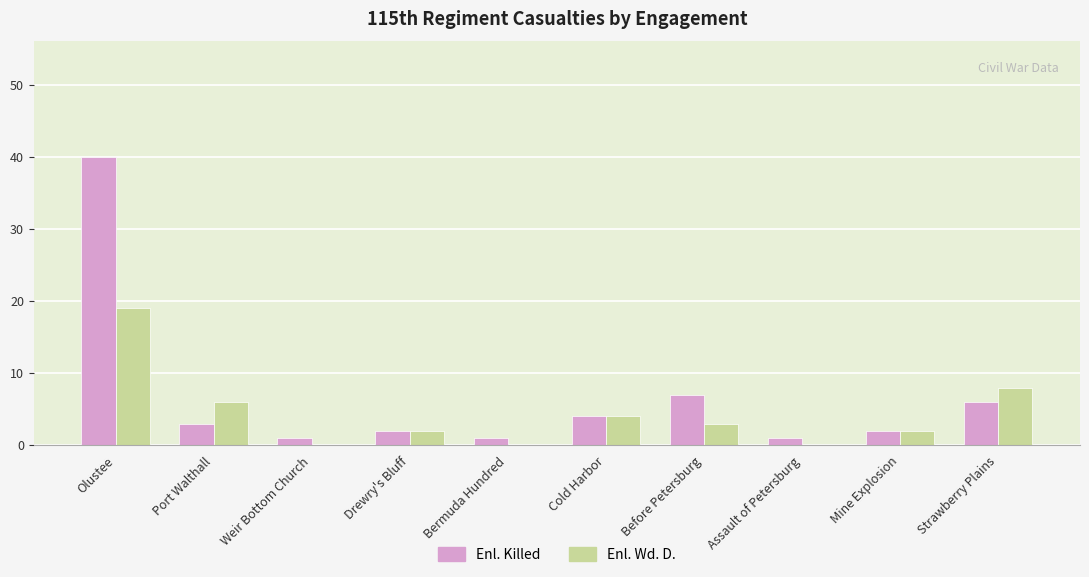

What are all the series names shown in the legend?

Enl. Killed, Enl. Wd. D.